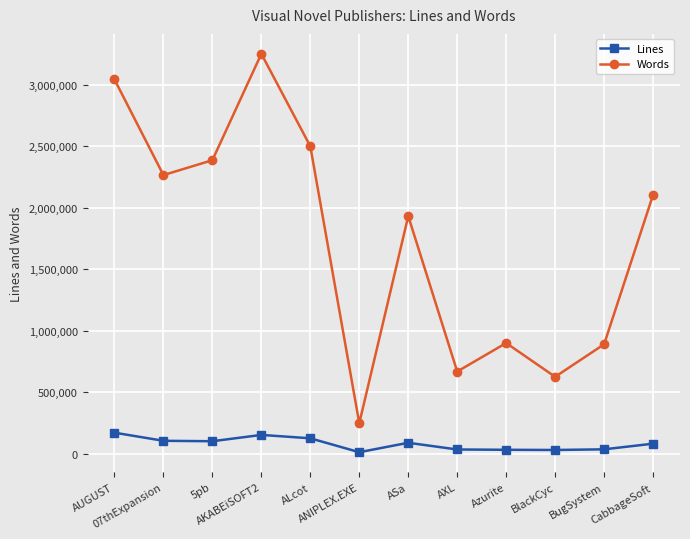

What value does the Words series have at CabbageSoft?

2104245